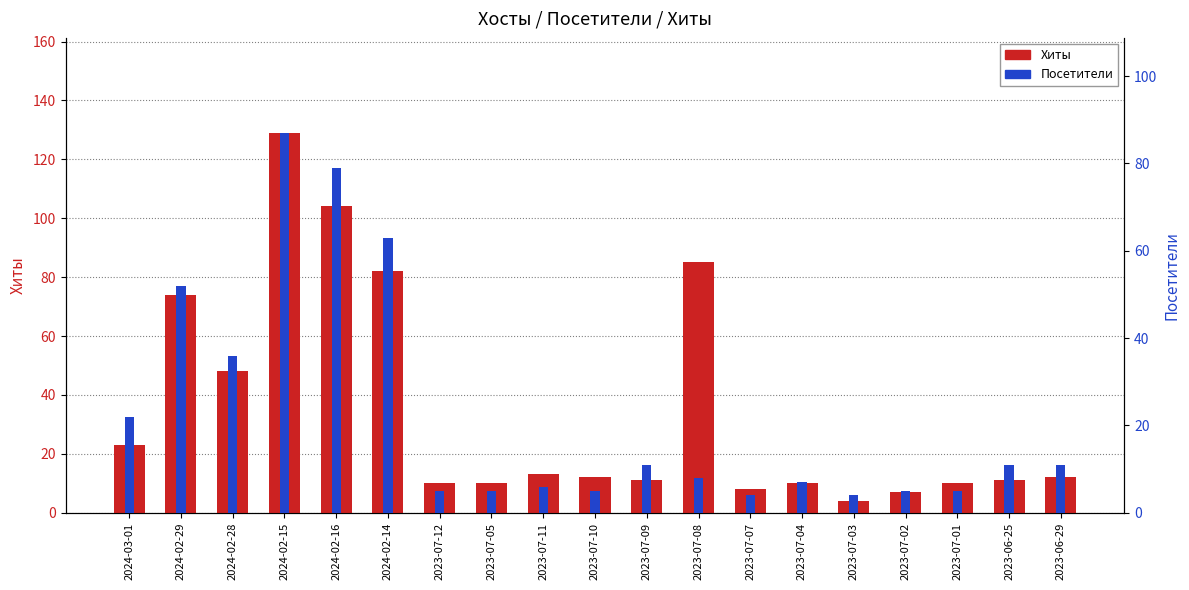

At which label does Посетители first exceed 8?

2024-03-01